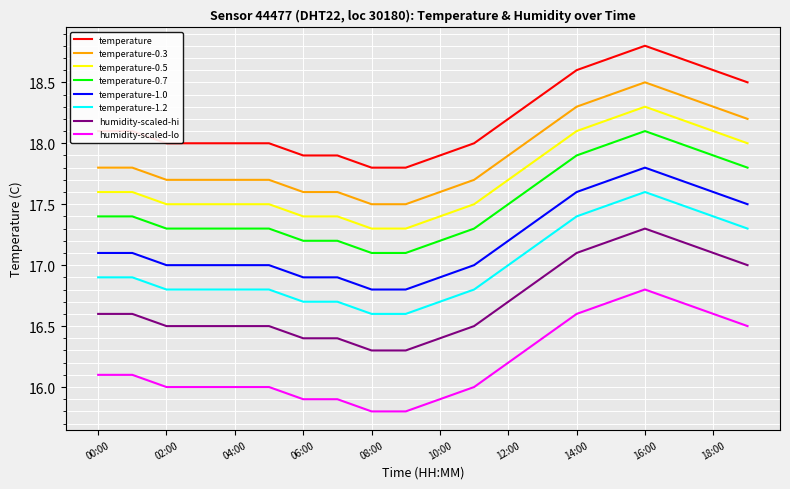

Which series has the largest total across all categories?

temperature